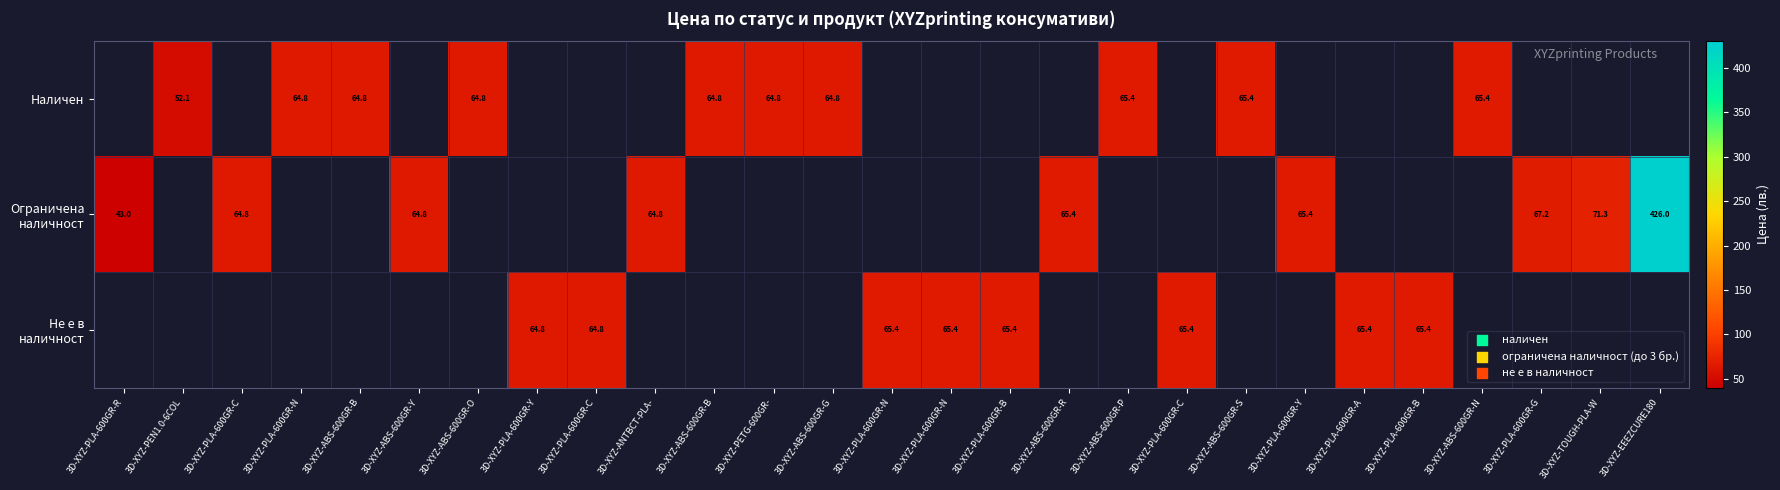

What is the difference between the maximum and second lowest values in the Наличен series?

65.4